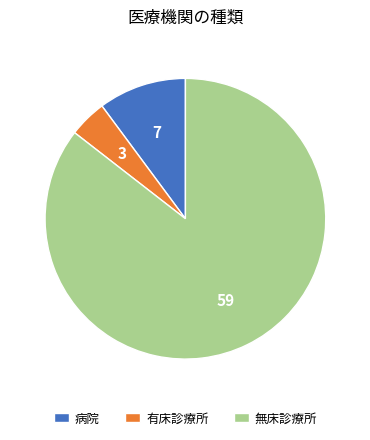

Does any single category account for the majority?

Yes